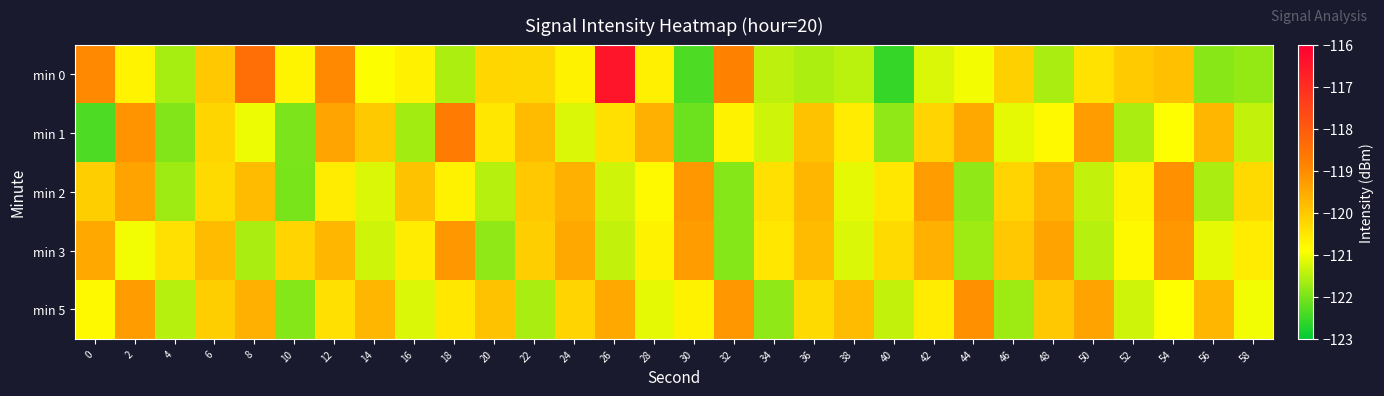

At which category is the sum across all series the highest?

12